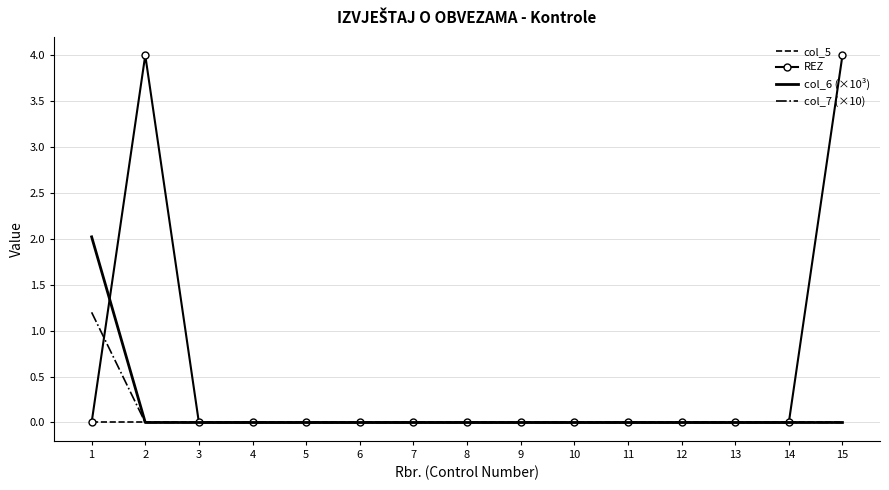

Which series has the largest range (max minus min)?

REZ